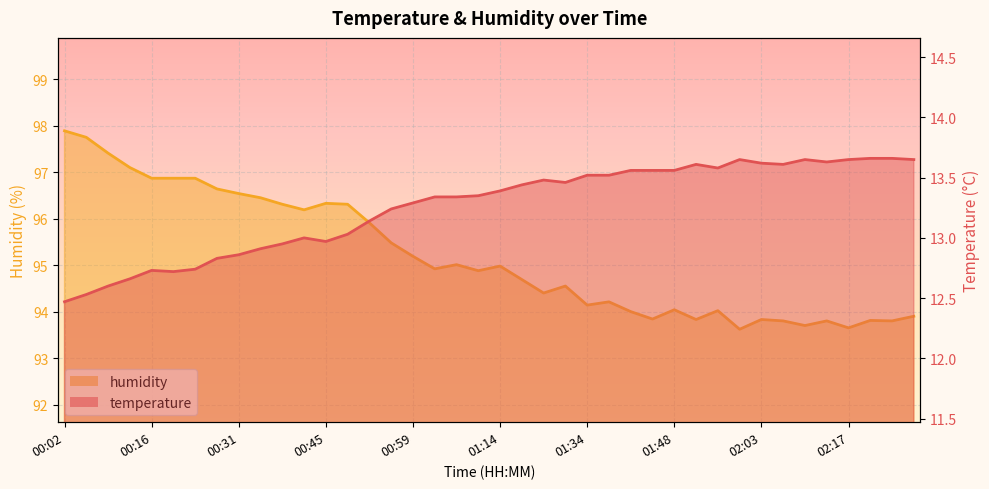

What is the label of the 29th point from the left?

01:48